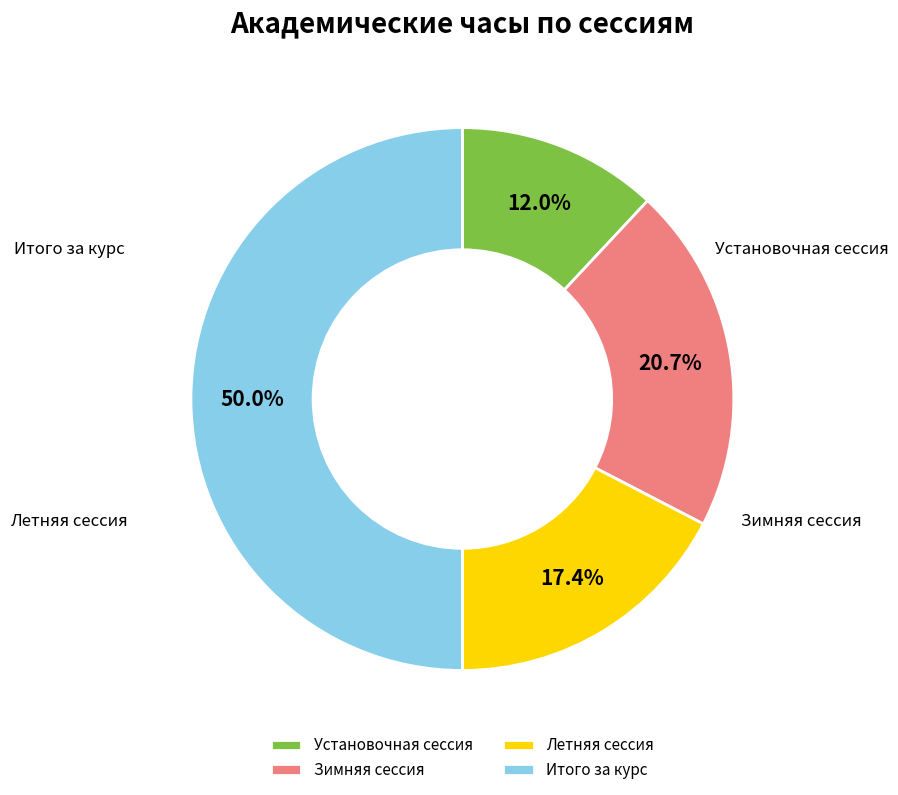

Between Зимняя сессия and Итого за курс, which is larger?

Итого за курс